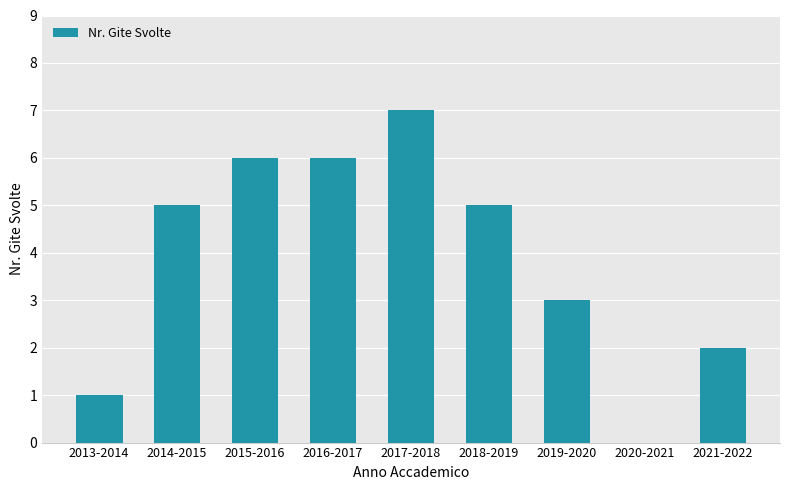

The value at 2020-2021 is 0. True or false?

True